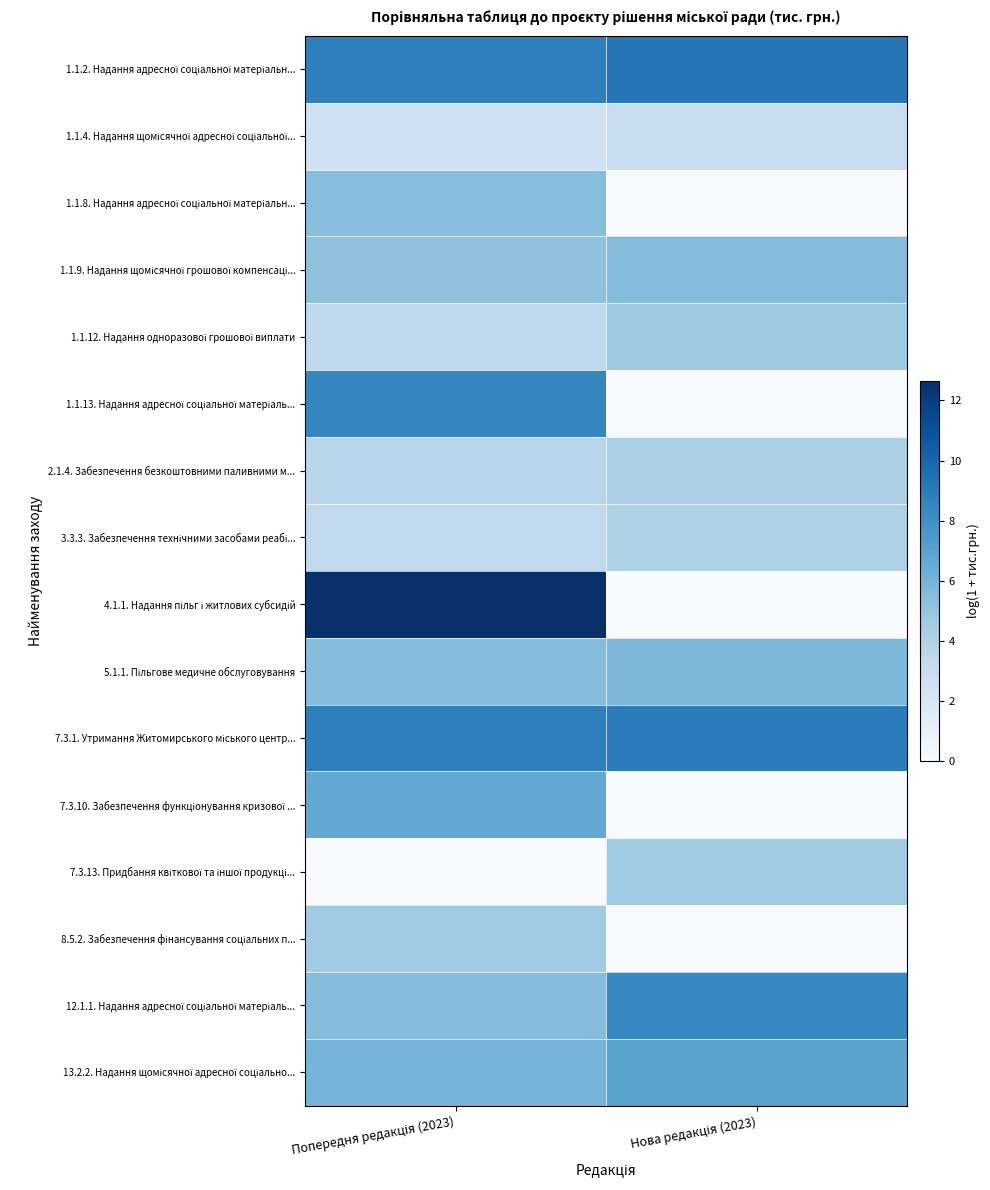

Count the number of categories in the chart.

2